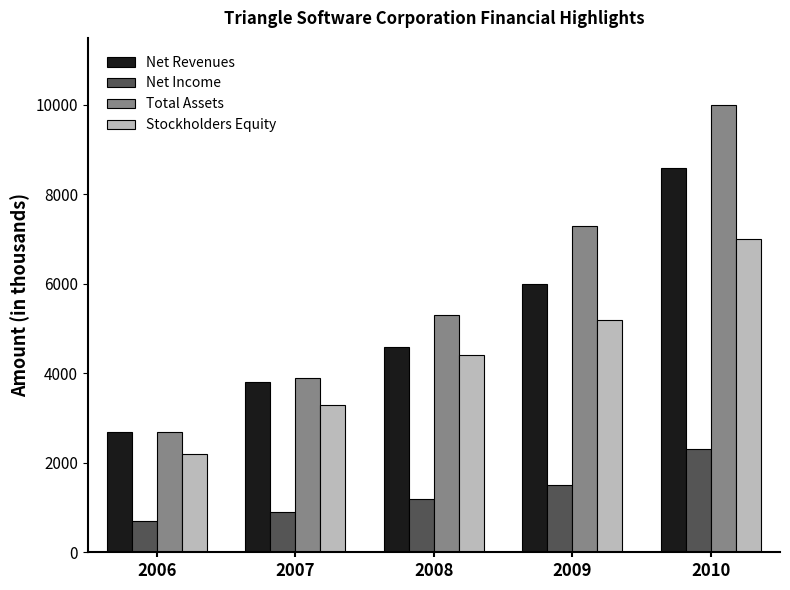

What is the greatest value displayed?

10000